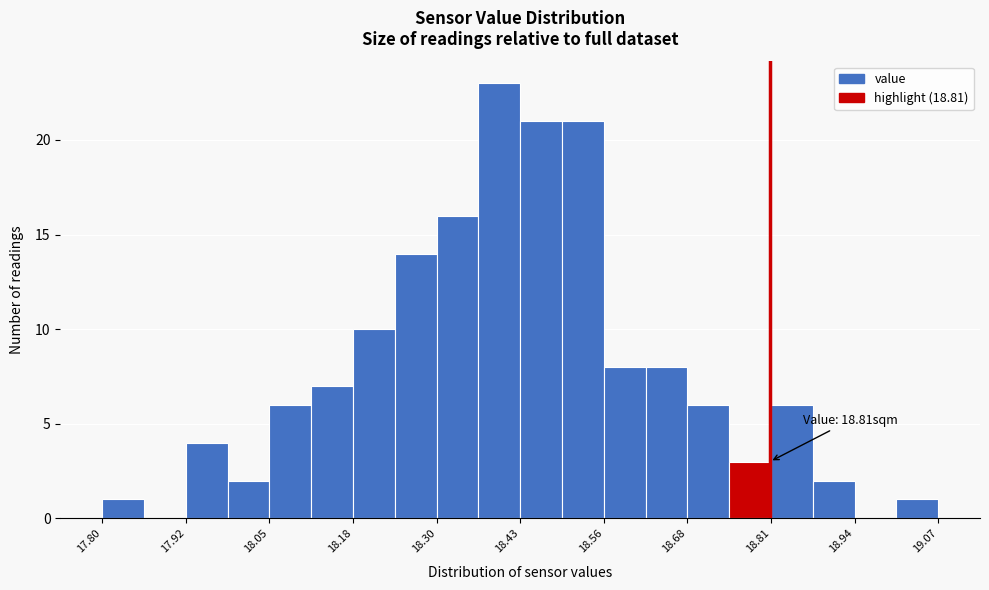

Read against the x-axis, roughly where is the centre of the tallest bar?

18.40